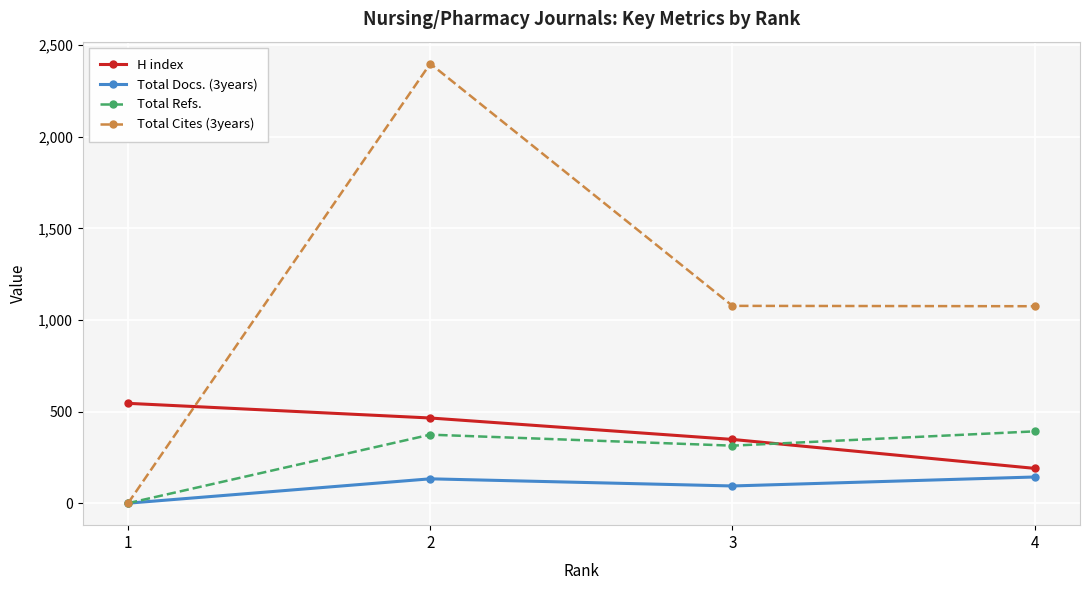

True or false: H index has a value of 108 at 4.

False